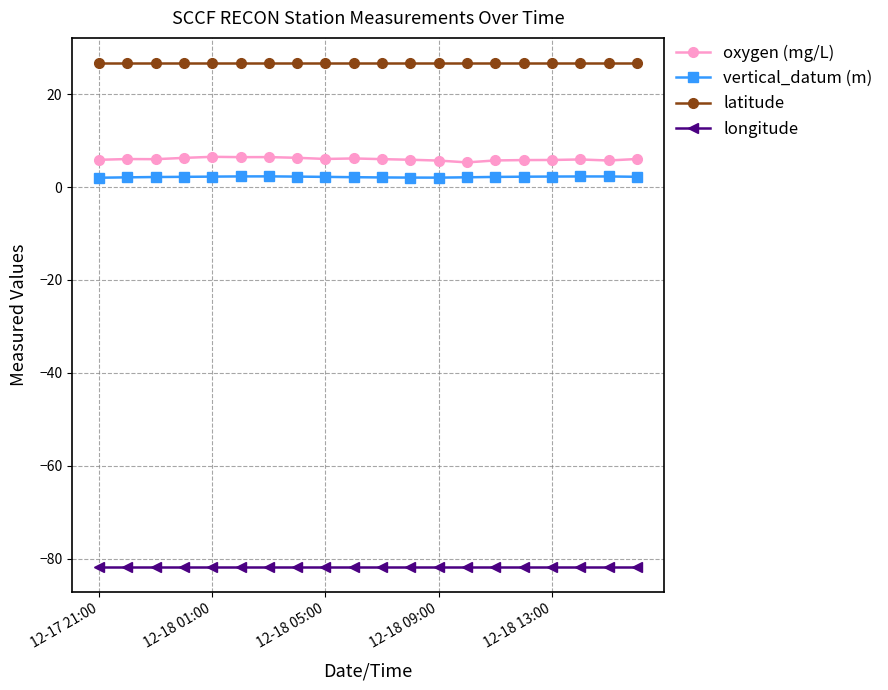

Which series has the largest total across all categories?

latitude